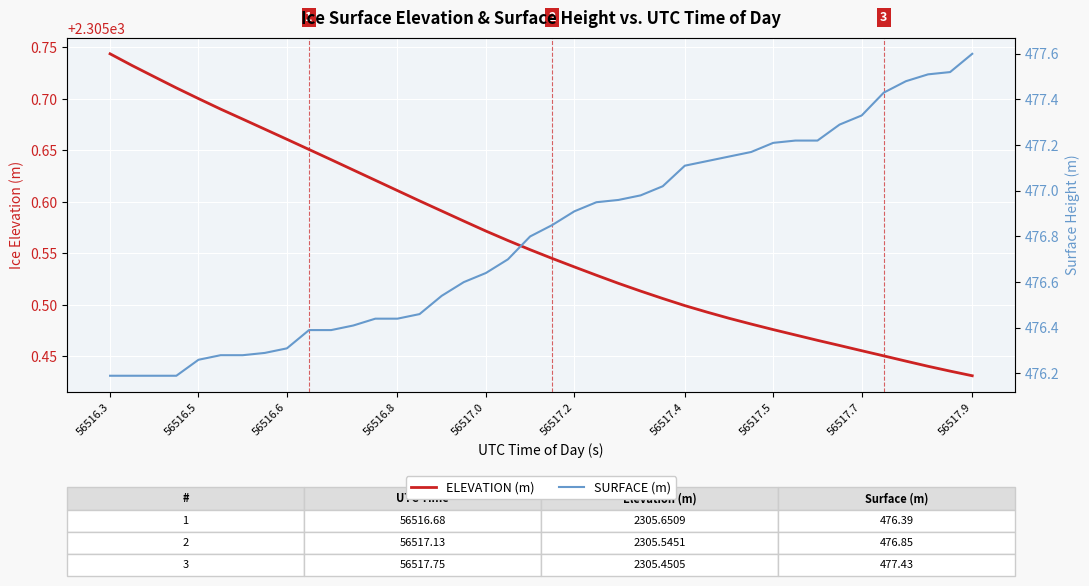

At which label does ELEVATION (m) reach its peak?

56516.3